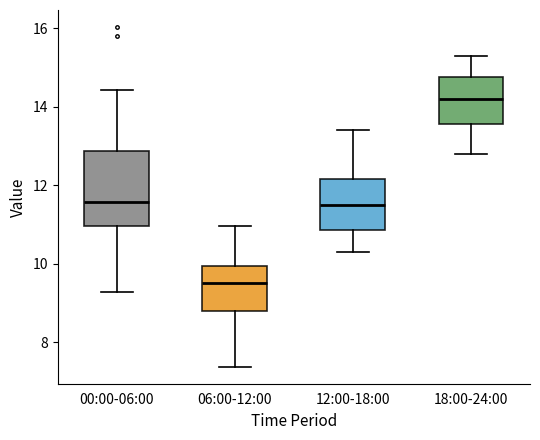

Comparing the boxes themselves (not the whiskers), which one is the tallest?

00:00-06:00